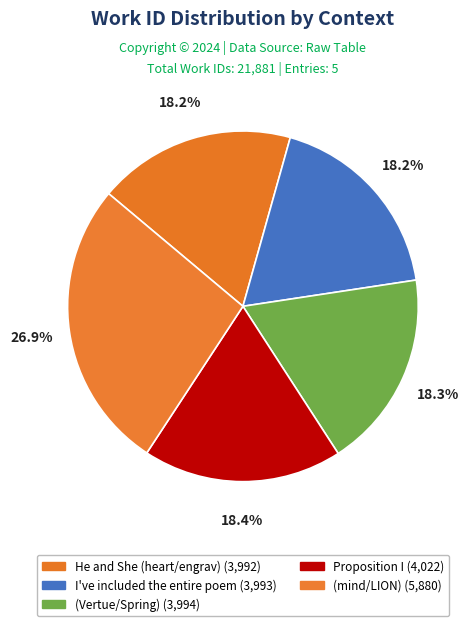

Is it true that (mind/LION) is 13% of the pie?

False